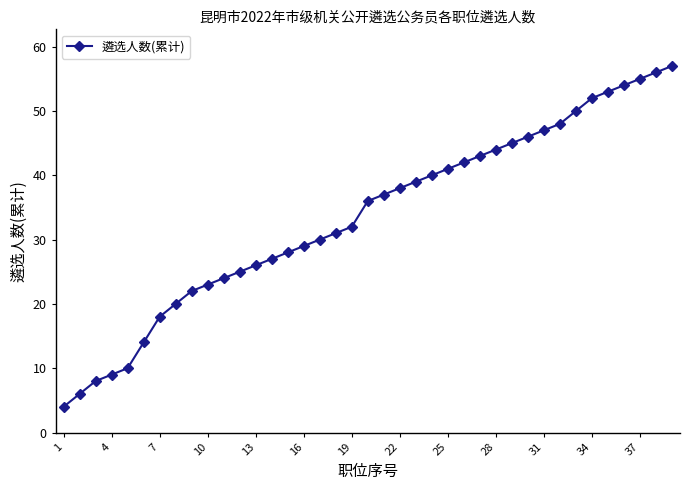

What is the difference between the maximum and minimum values?

53